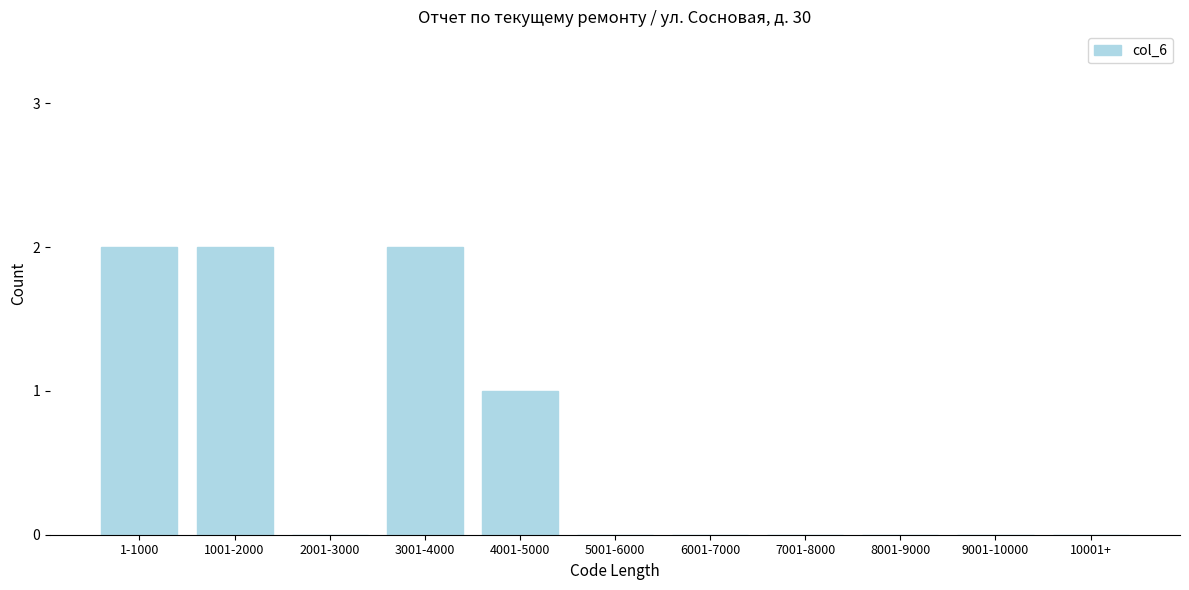

Reading left to right, transcribe all the data shown in this chart.

1-1000=2	1001-2000=2	2001-3000=0	3001-4000=2	4001-5000=1	5001-6000=0	6001-7000=0	7001-8000=0	8001-9000=0	9001-10000=0	10001+=0